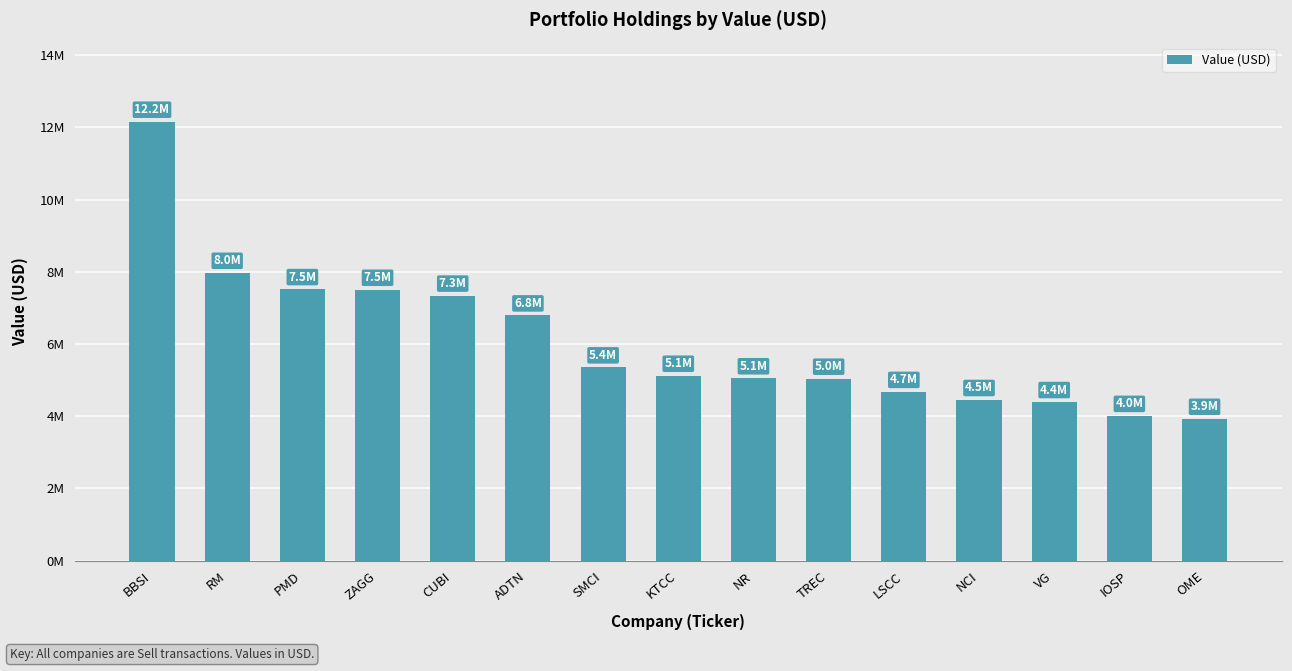

What is the minimum value shown in the chart?

3930000